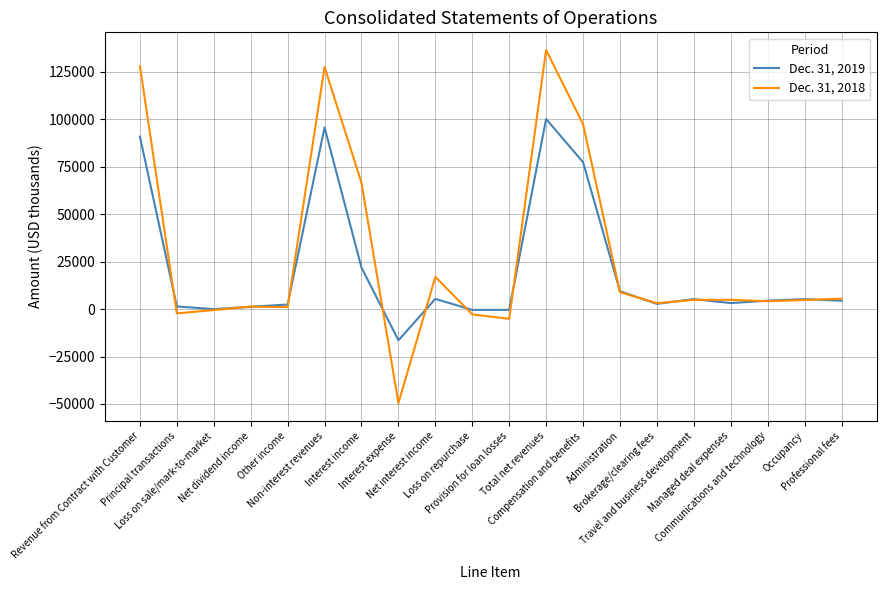

What is the maximum value shown in the chart?

136424